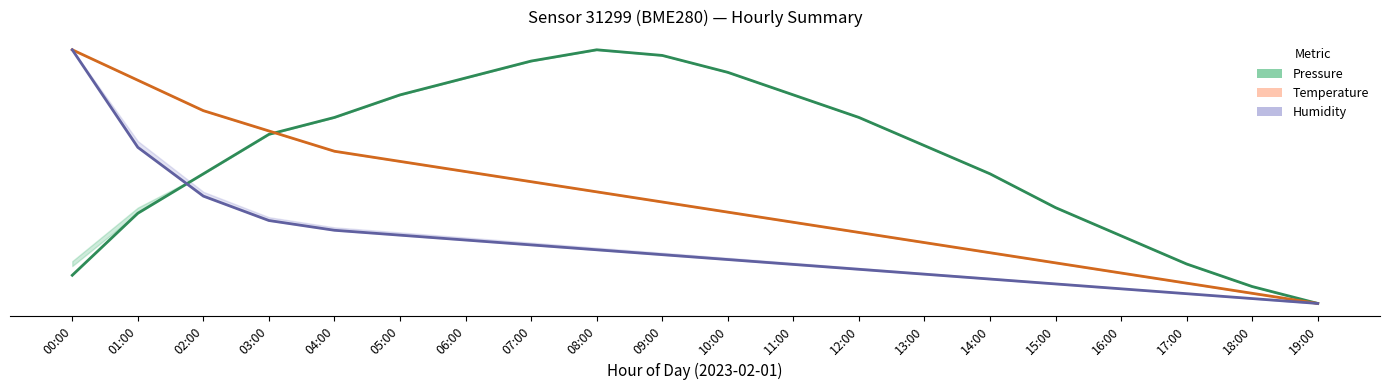

How many categories are shown in the chart?

20